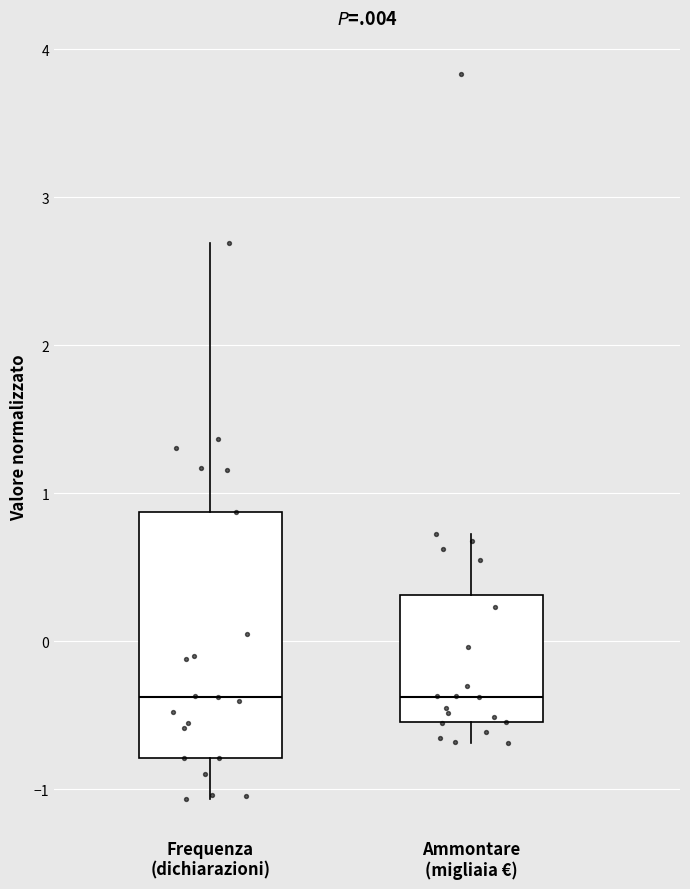

Comparing the boxes themselves (not the whiskers), which one is the tallest?

Frequenza (dichiarazioni)